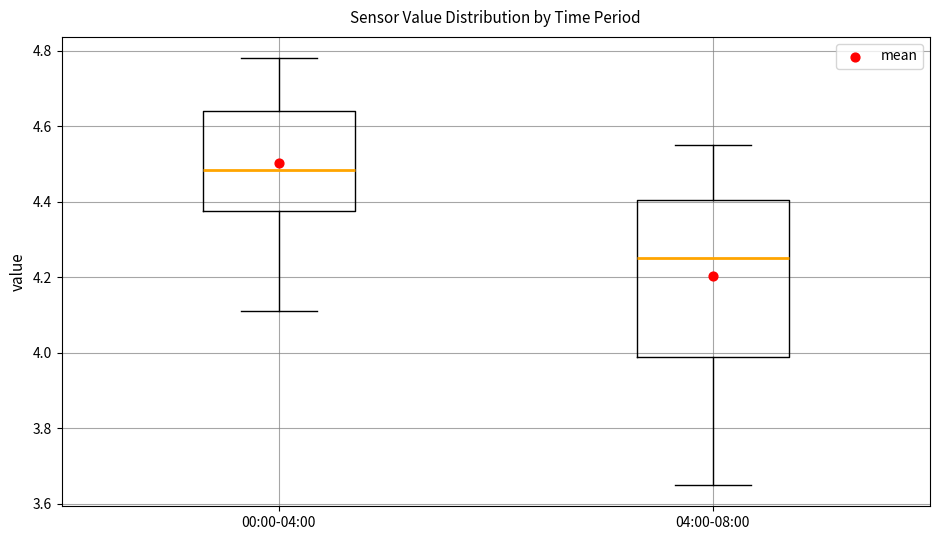

Reading left to right, read every box against the y-axis: the position of its median line, the range the box covers, and the ends of its whiskers. The values are not printed on the chart, so give them approximately, as read against the axis.

00:00-04:00: median 4.48, box 4.38 to 4.64, whiskers 4.12 to 4.78
04:00-08:00: median 4.26, box 4.00 to 4.40, whiskers 3.66 to 4.56